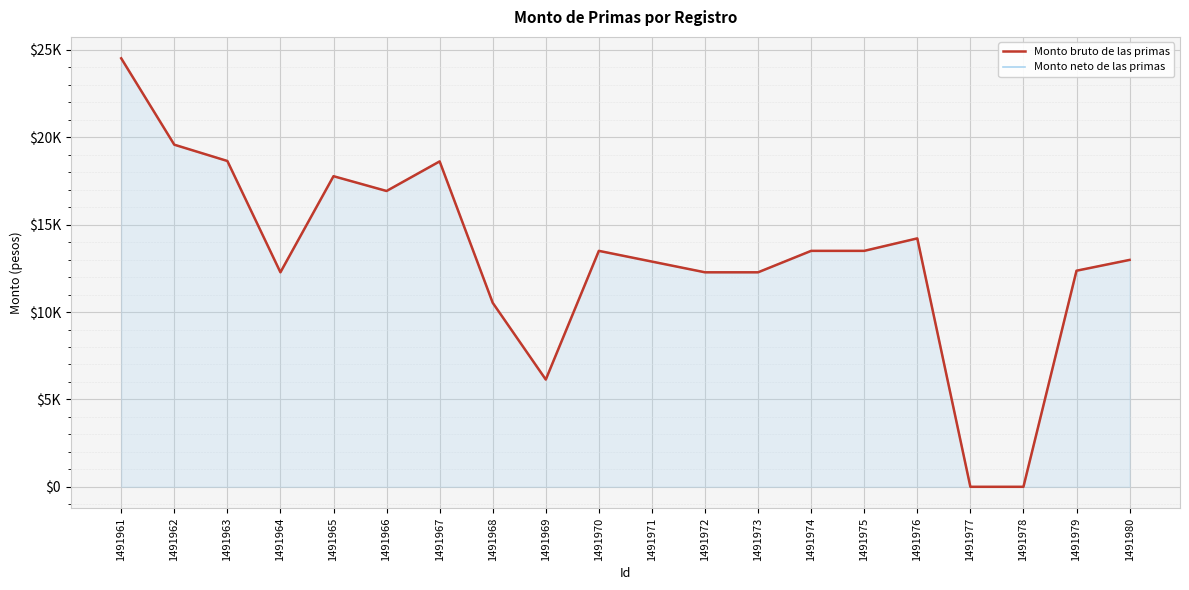

Which series changed the most between 1491961 and 1491974?

Monto bruto de las primas